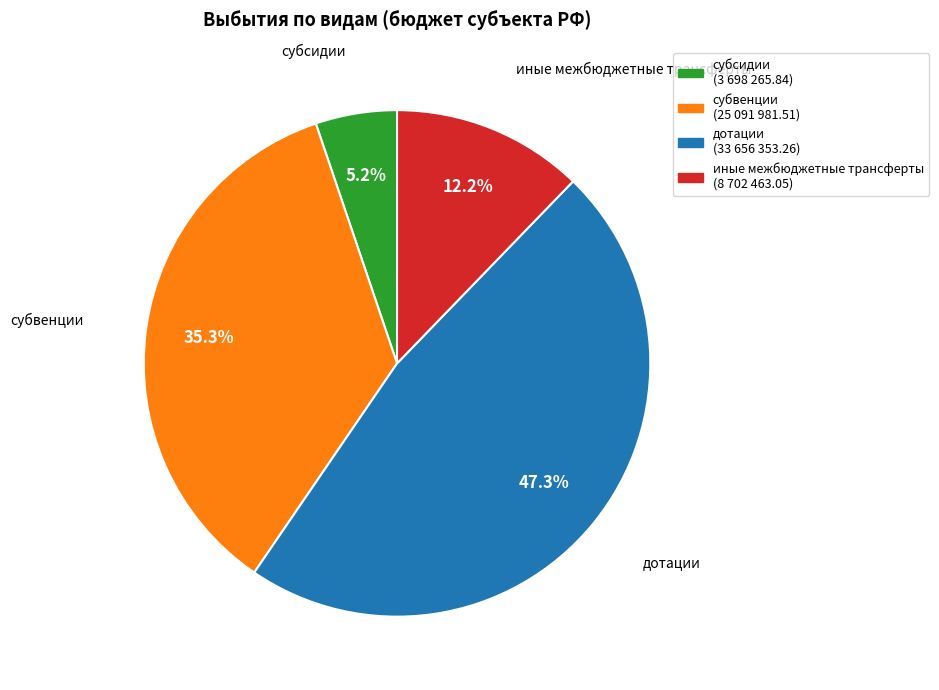

Is иные межбюджетные трансферты the majority of the pie?

No